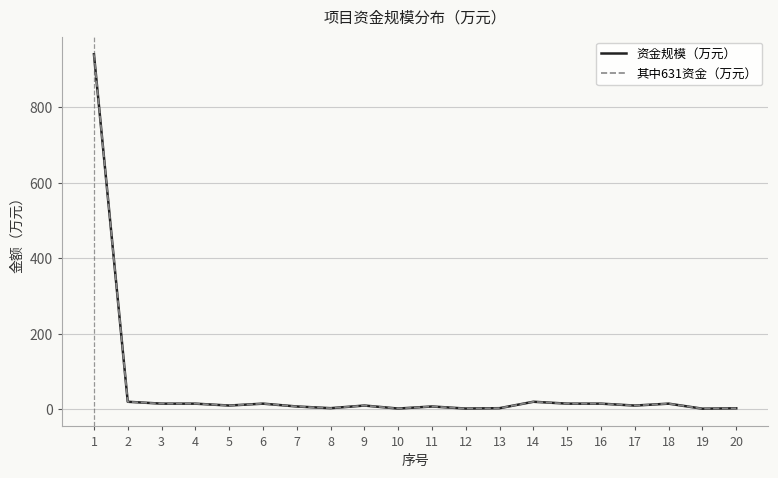

Does the chart display data point markers on the line(s)?

No